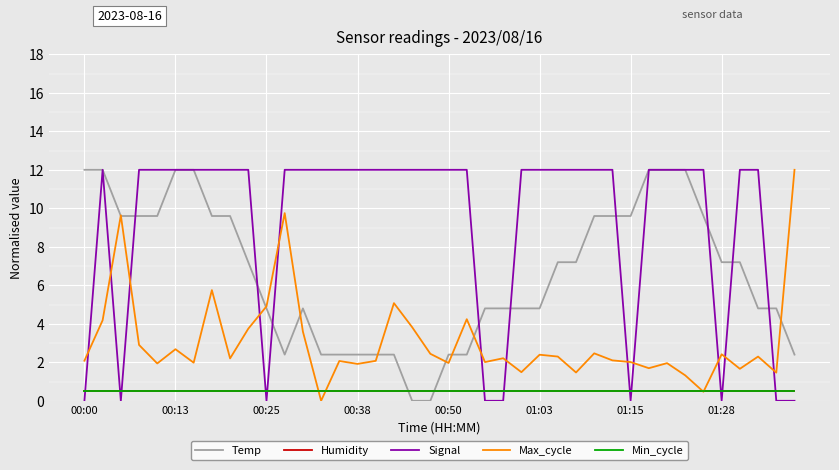

How many lines are shown in the chart?

5